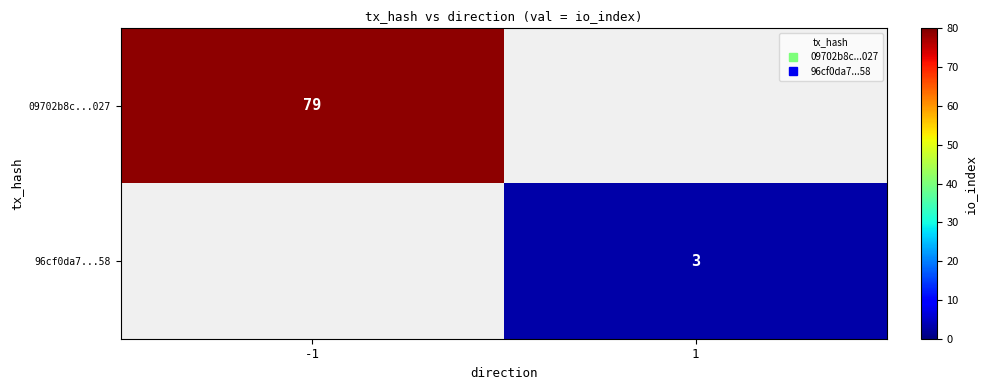

How many positive values does the 09702b8c...027 series have?

1